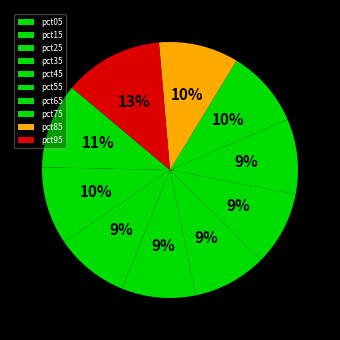

How many slices are in this pie chart?

10